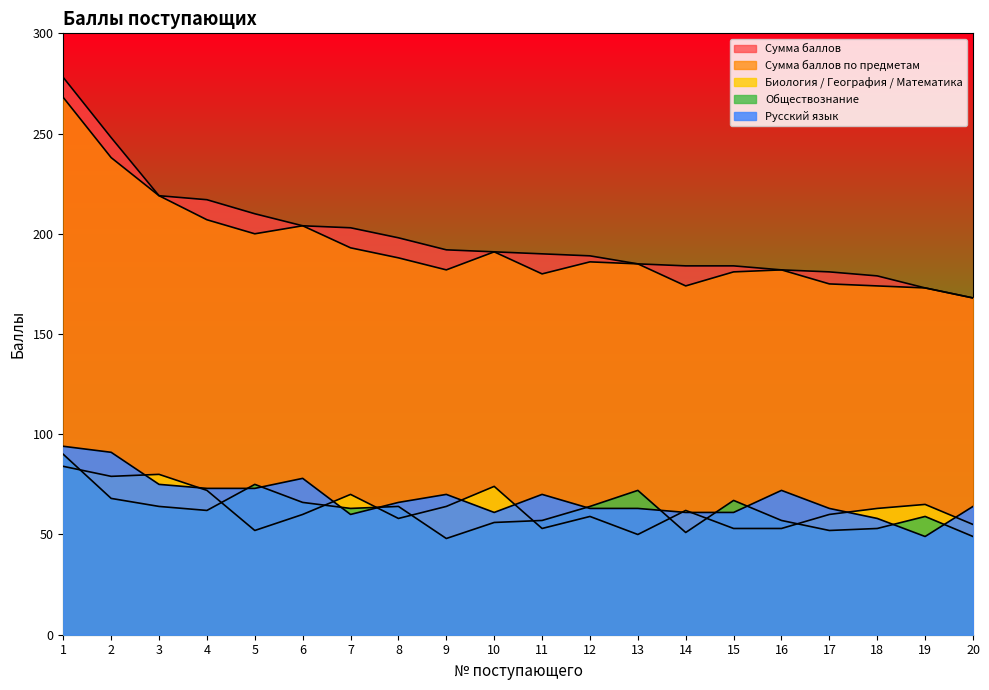

What is the sum of all Сумма баллов values?

3975